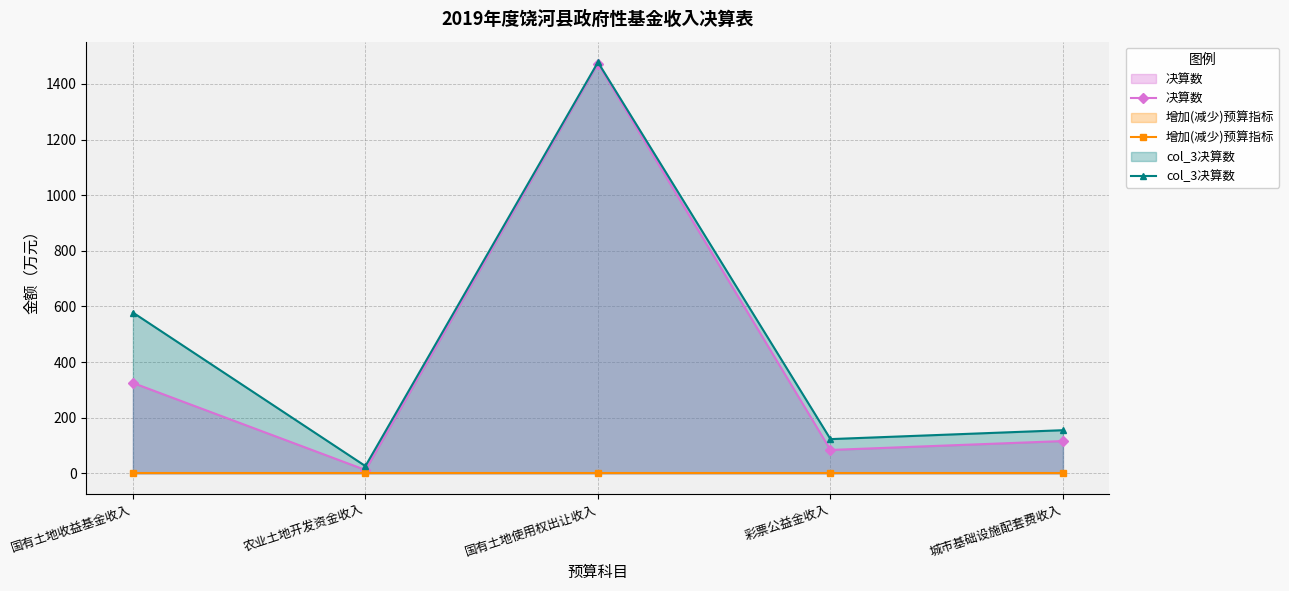

Is the value of 增加(减少)预算指标 at 国有土地收益基金收入 greater than the value of 决算数 at 彩票公益金收入?

No